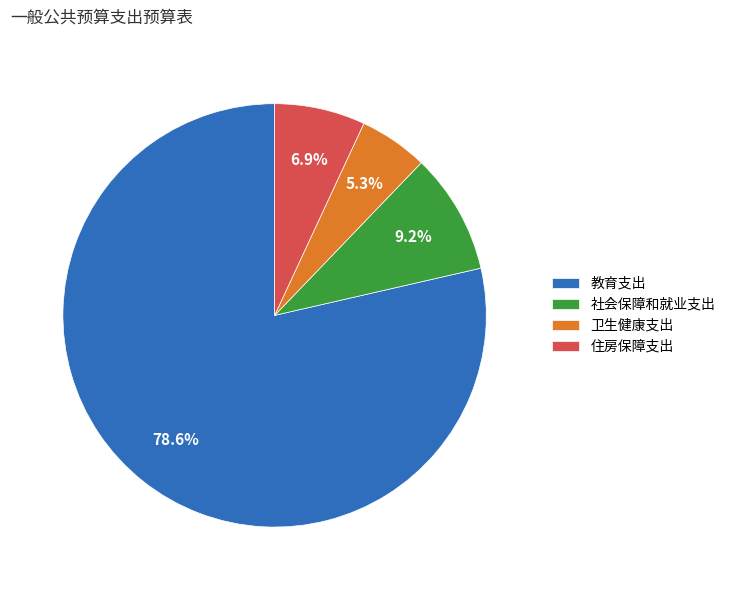

To the nearest percent, what is the difference between the largest and smallest slice percentages?

73%